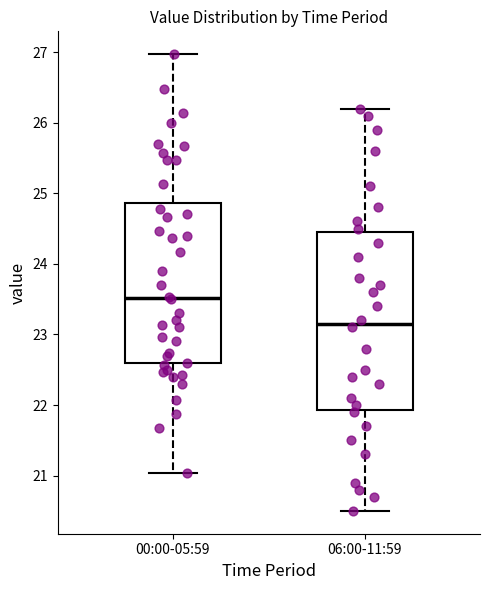

Which box's median line is the highest?

00:00-05:59